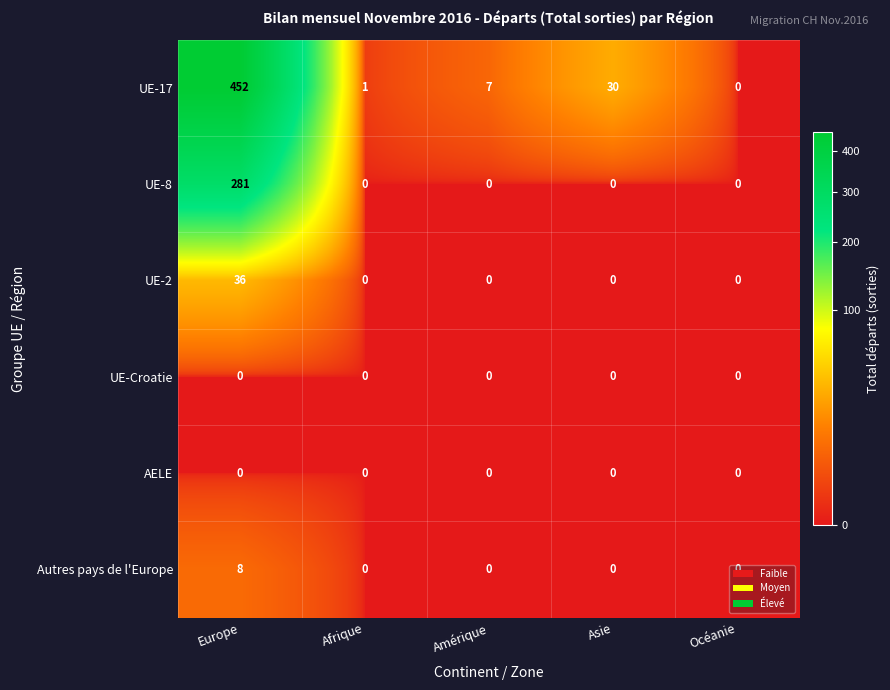

Is it true that UE-17 equals 7 at Amérique?

True